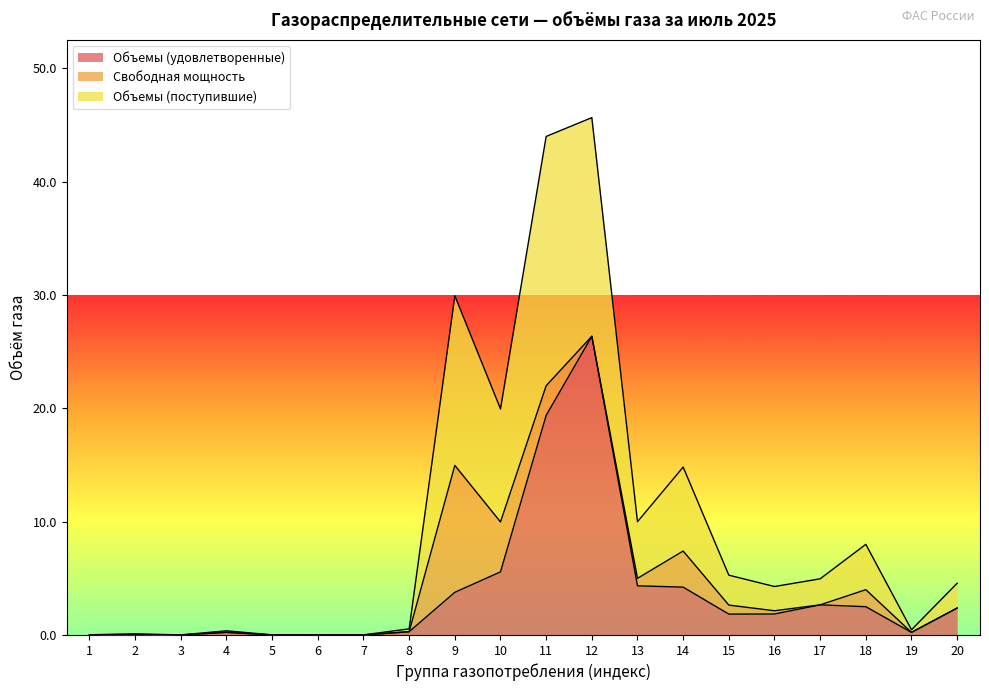

What is the sum of the Объемы (удовлетворенные) values at 19 and 7?

0.2